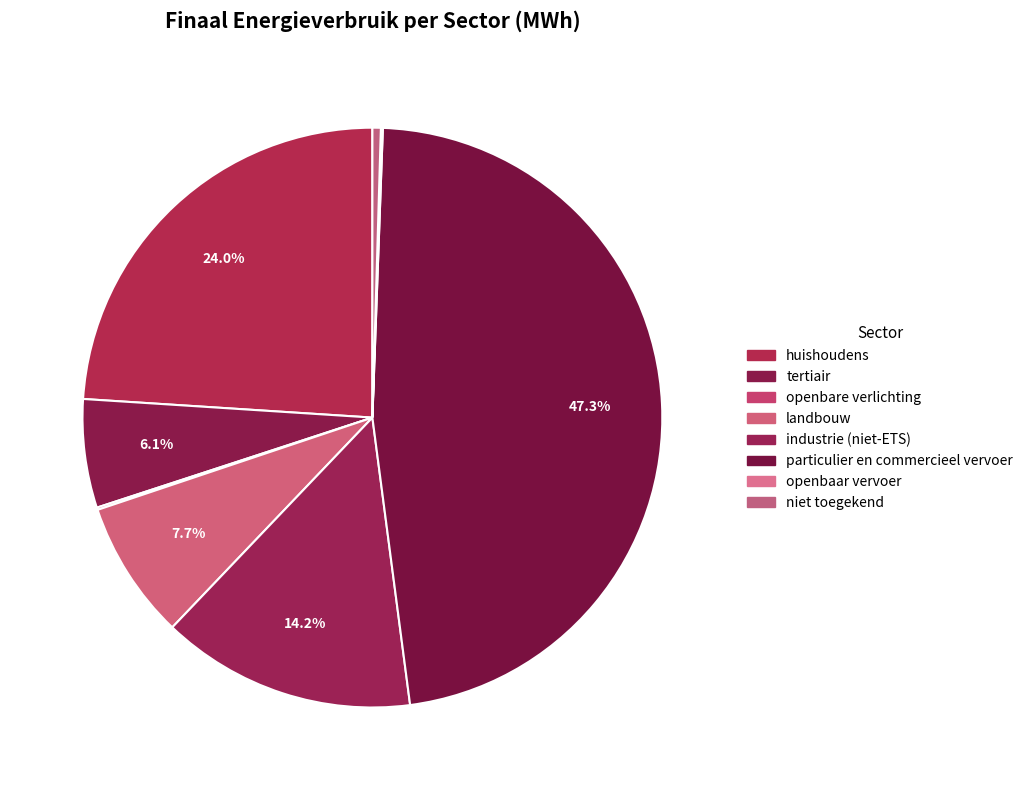

Is the sum of niet toegekend and huishoudens greater than half?

No